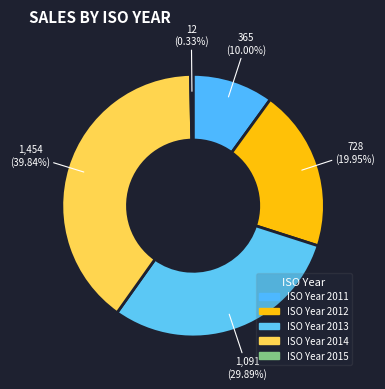

Which category has the smallest portion of the pie?

ISO Year 2015